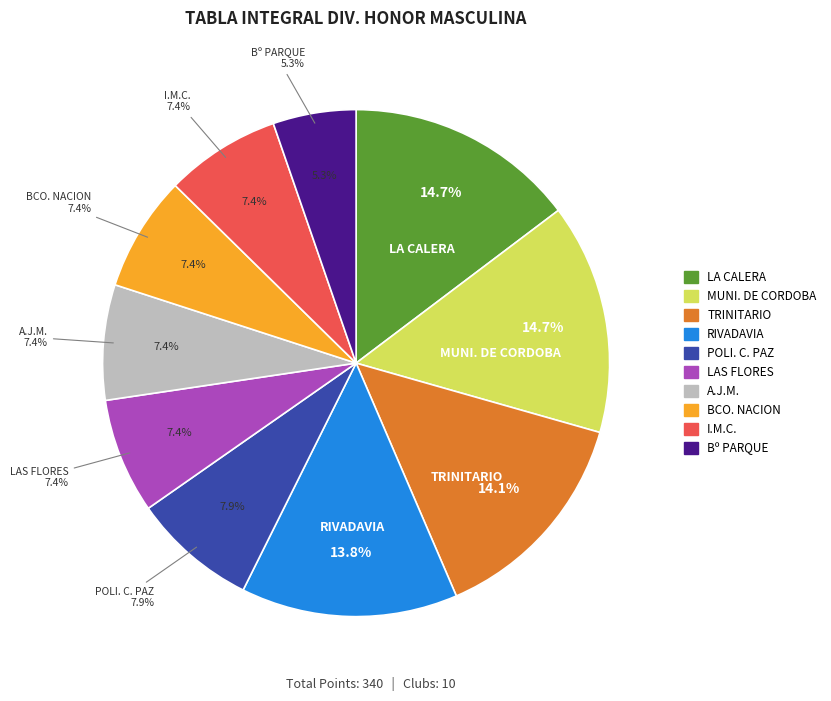

What percentage is the TRINITARIO slice, to the nearest percent?

14%